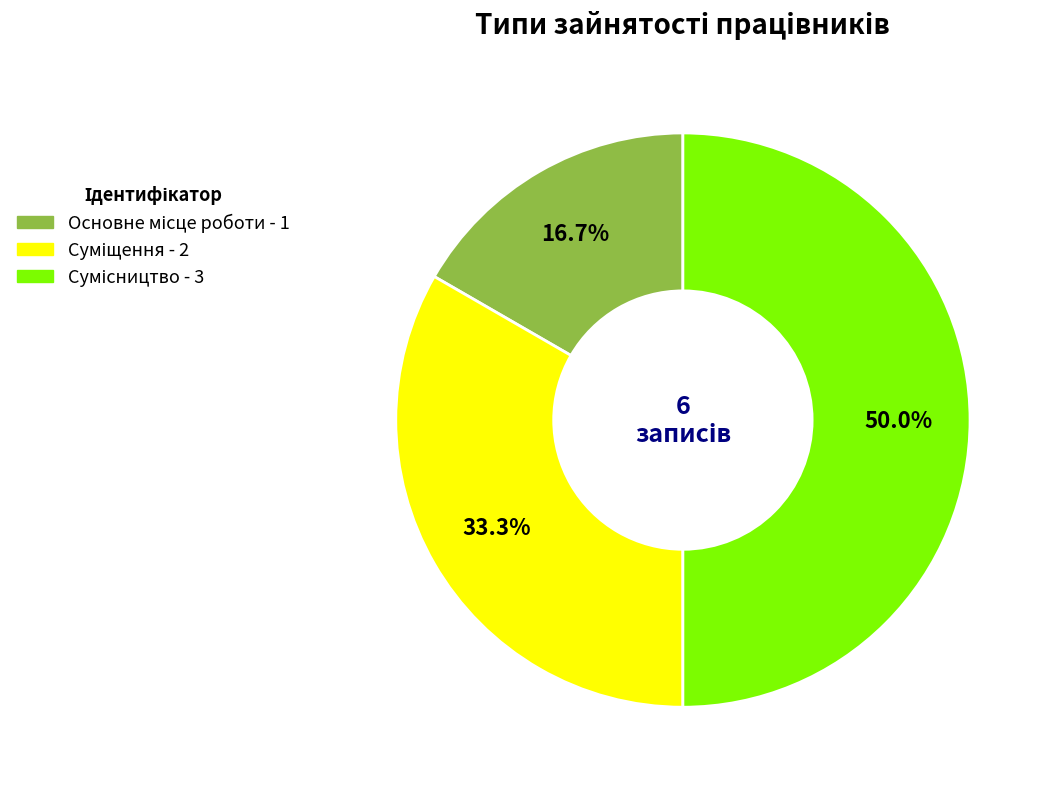

Which slice is the largest?

Сумісництво